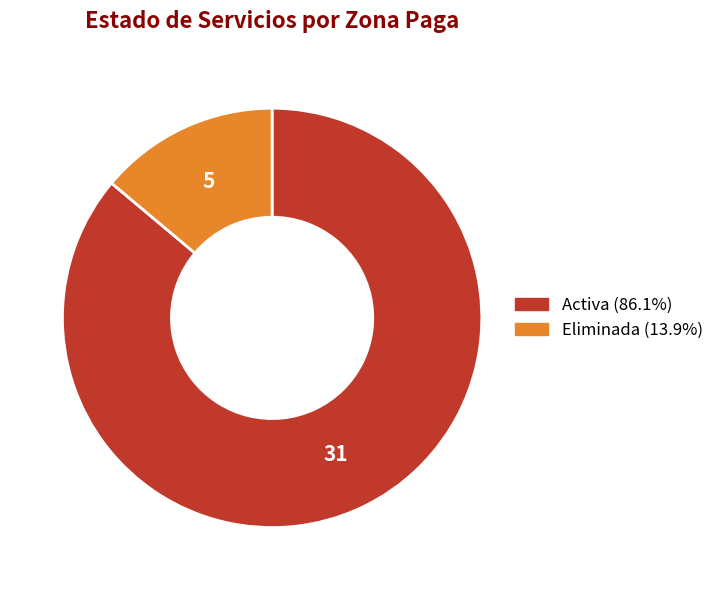

Which slice is the smallest?

Eliminada